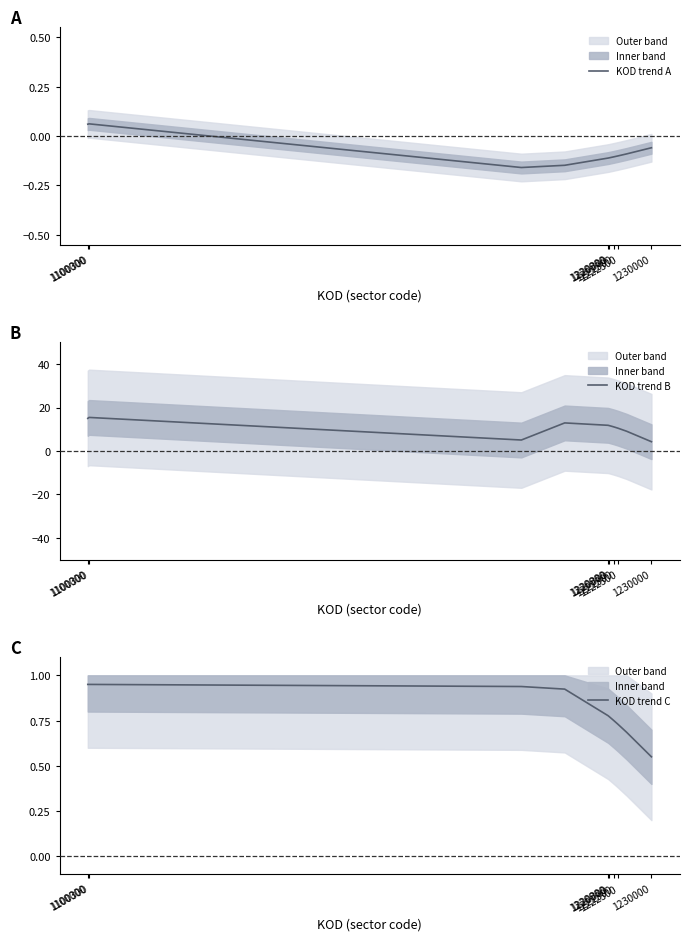

Which series has the largest range (max minus min)?

KOD trend B